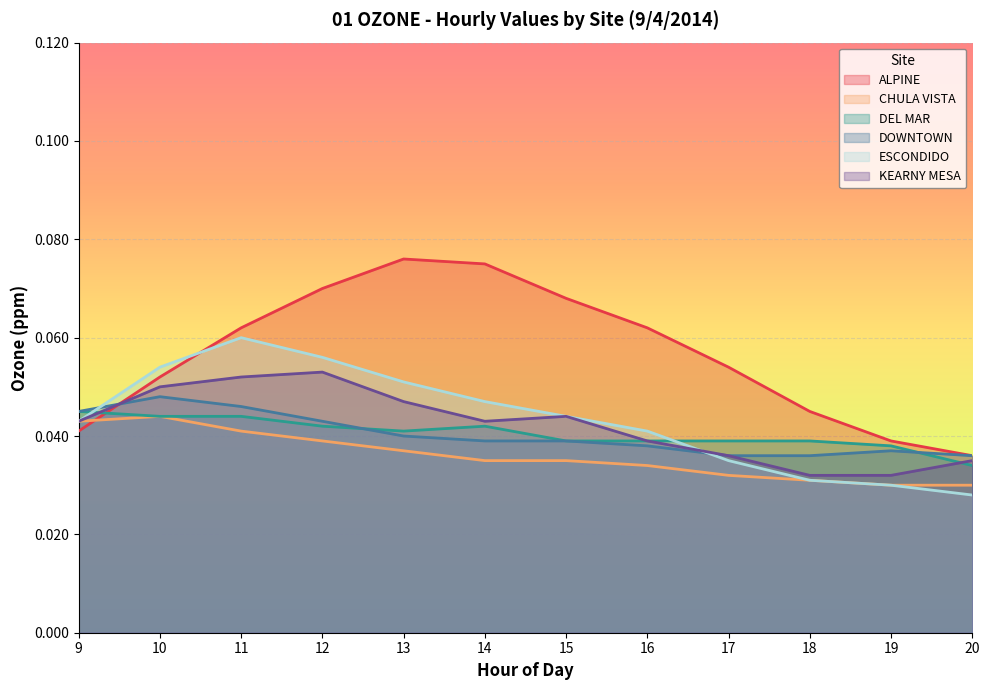

Does the chart display data point markers on the line(s)?

No